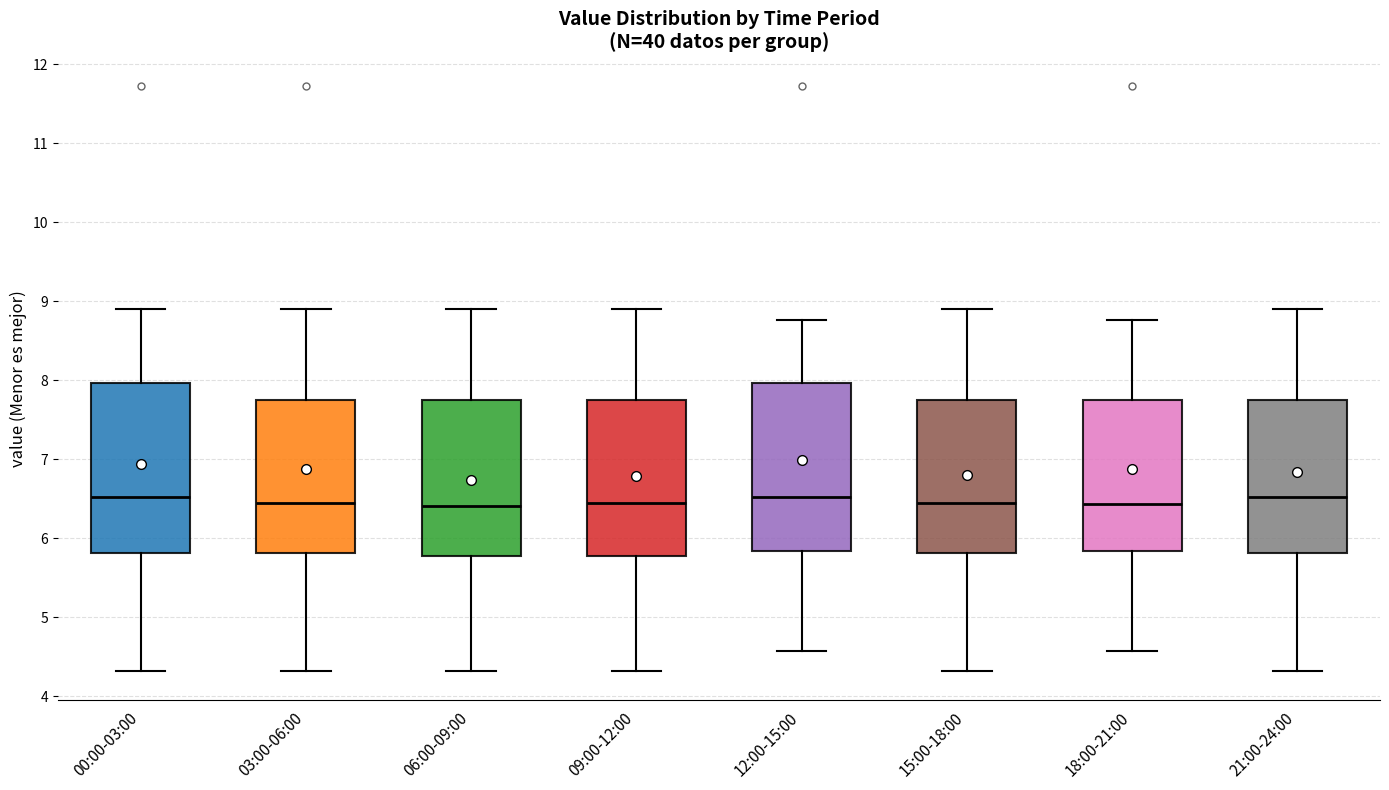

Reading left to right, transcribe this box plot: for each box, give where its median line is, the range the box spans, and where its two whiskers end, as read against the y-axis. The values are not printed on the chart, so give them approximately, as read against the axis.

00:00-03:00: median 6.5, box 5.8 to 8.0, whiskers 4.3 to 8.9
03:00-06:00: median 6.5, box 5.8 to 7.8, whiskers 4.3 to 8.9
06:00-09:00: median 6.4, box 5.8 to 7.8, whiskers 4.3 to 8.9
09:00-12:00: median 6.5, box 5.8 to 7.8, whiskers 4.3 to 8.9
12:00-15:00: median 6.5, box 5.8 to 8.0, whiskers 4.6 to 8.8
15:00-18:00: median 6.5, box 5.8 to 7.8, whiskers 4.3 to 8.9
18:00-21:00: median 6.4, box 5.8 to 7.8, whiskers 4.6 to 8.8
21:00-24:00: median 6.5, box 5.8 to 7.8, whiskers 4.3 to 8.9